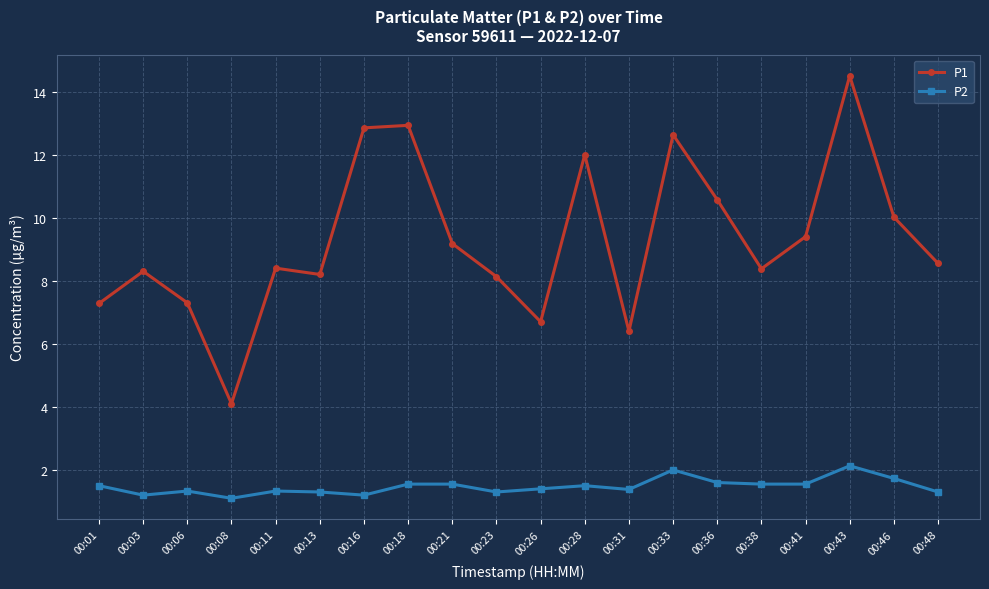

Which series has the widest spread of values?

P1